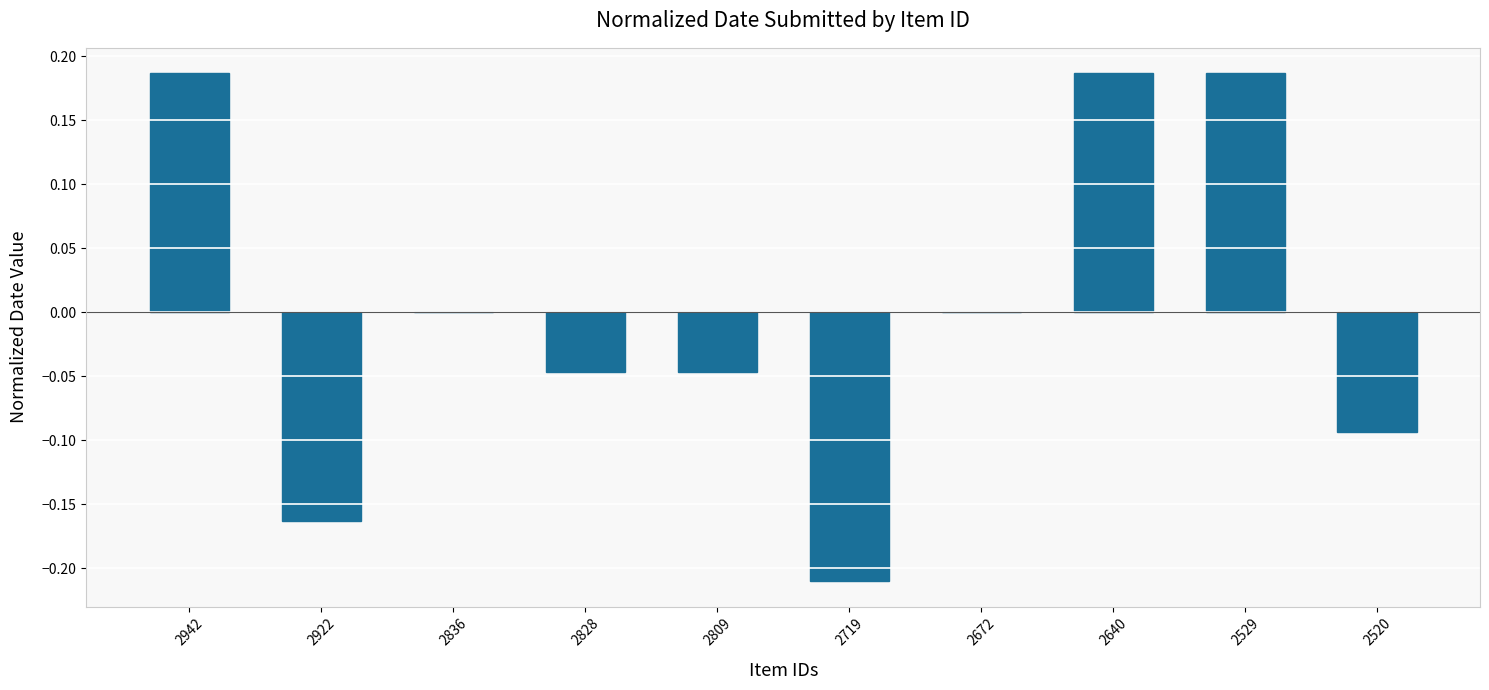

Between 2828 and 2922, which is larger?

2828